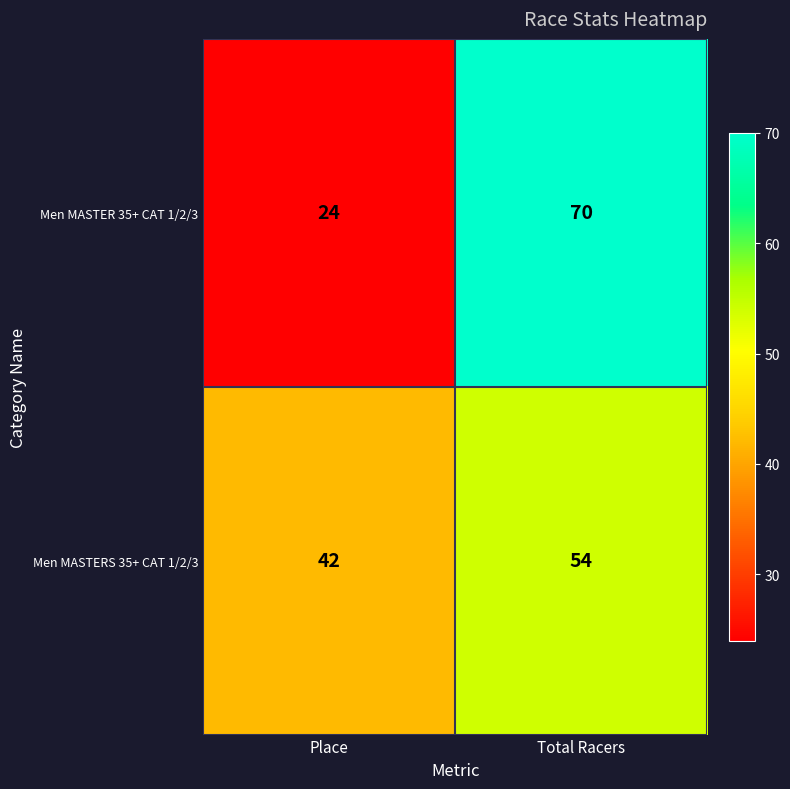

The Men MASTER 35+ CAT 1/2/3 series shows 30 at Total Racers. True or false?

False